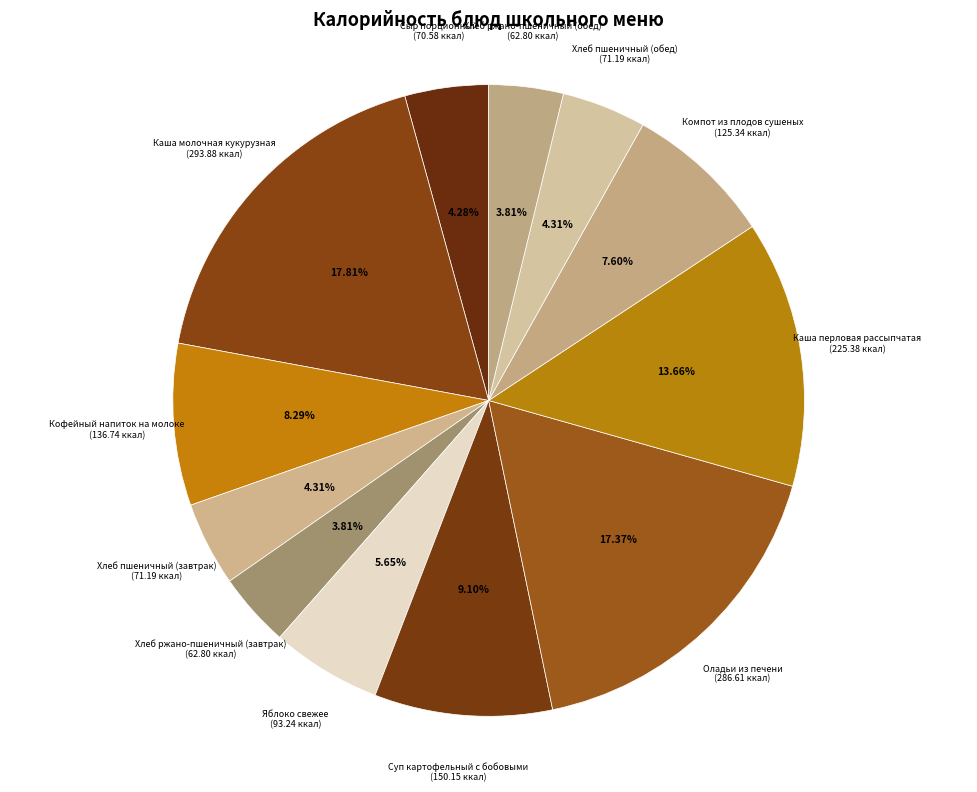

To the nearest percent, what percentage of the pie is Хлеб ржано-пшеничный (завтрак)?

4%